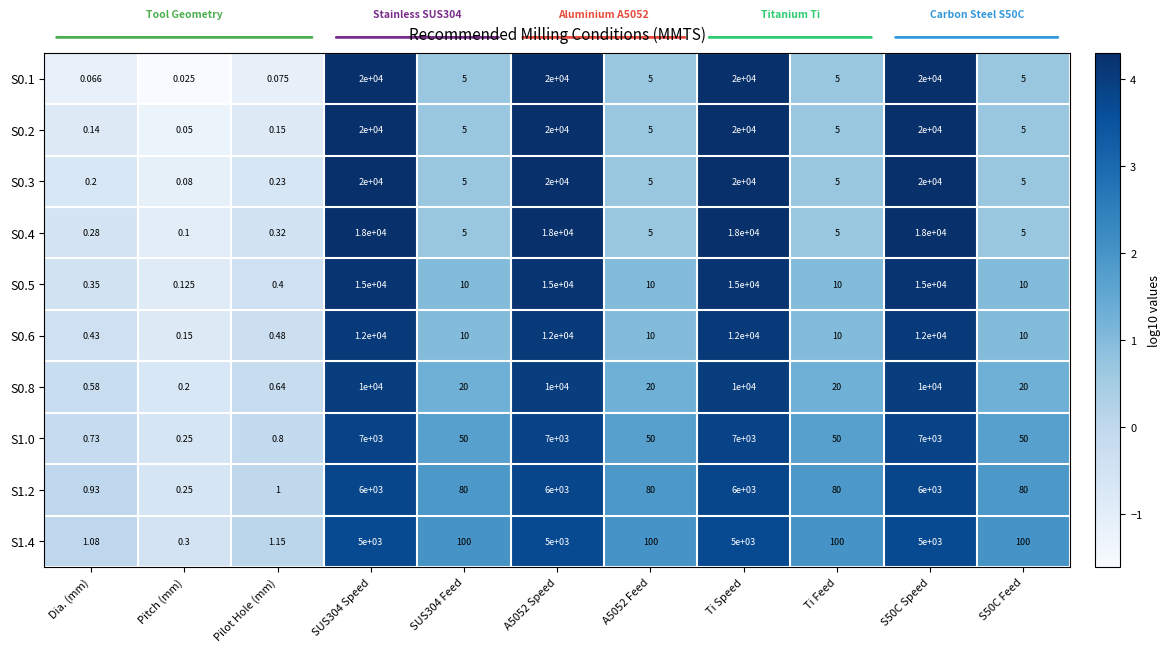

Which series has the widest spread of values?

S0.1